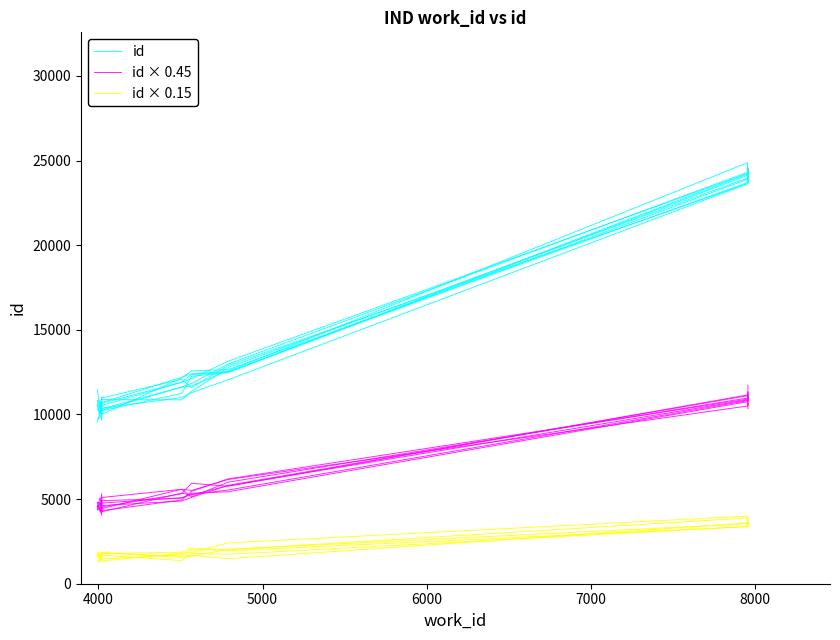

What are all the series names shown in the legend?

id, id × 0.45, id × 0.15